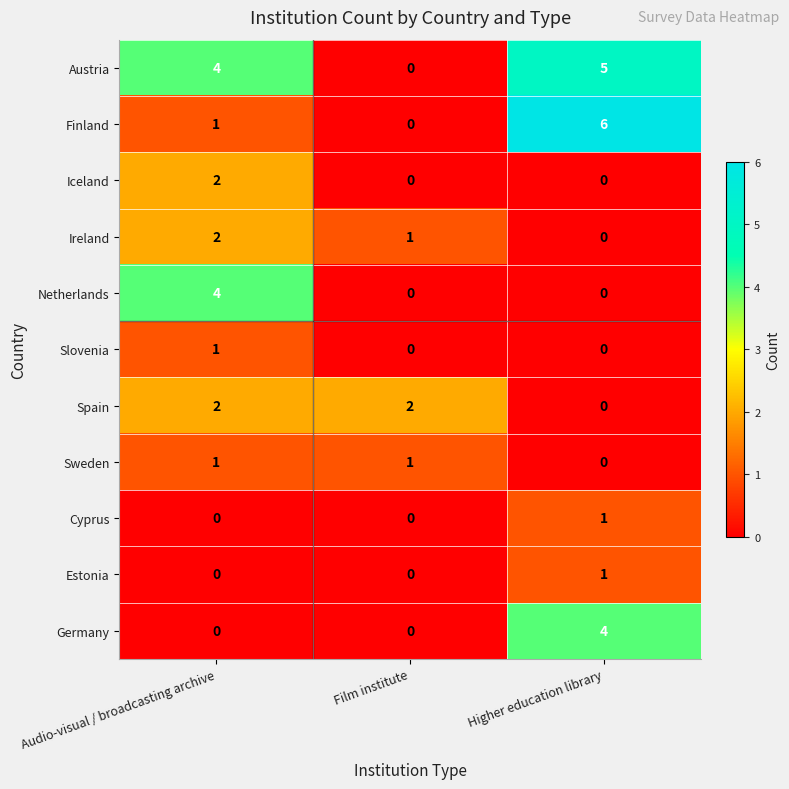

How many Finland values are between 0 and 6?

3